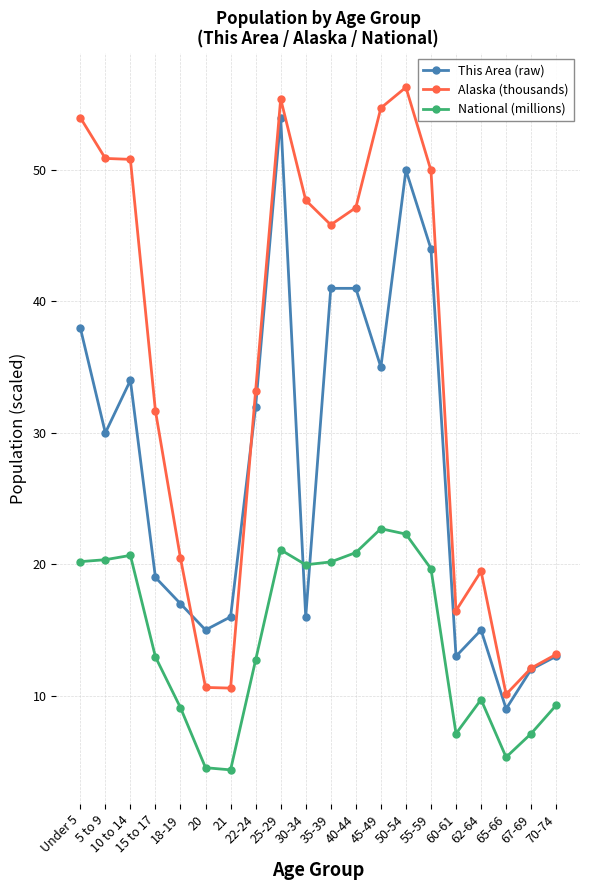

What is the label of the 17th point from the right?

15 to 17